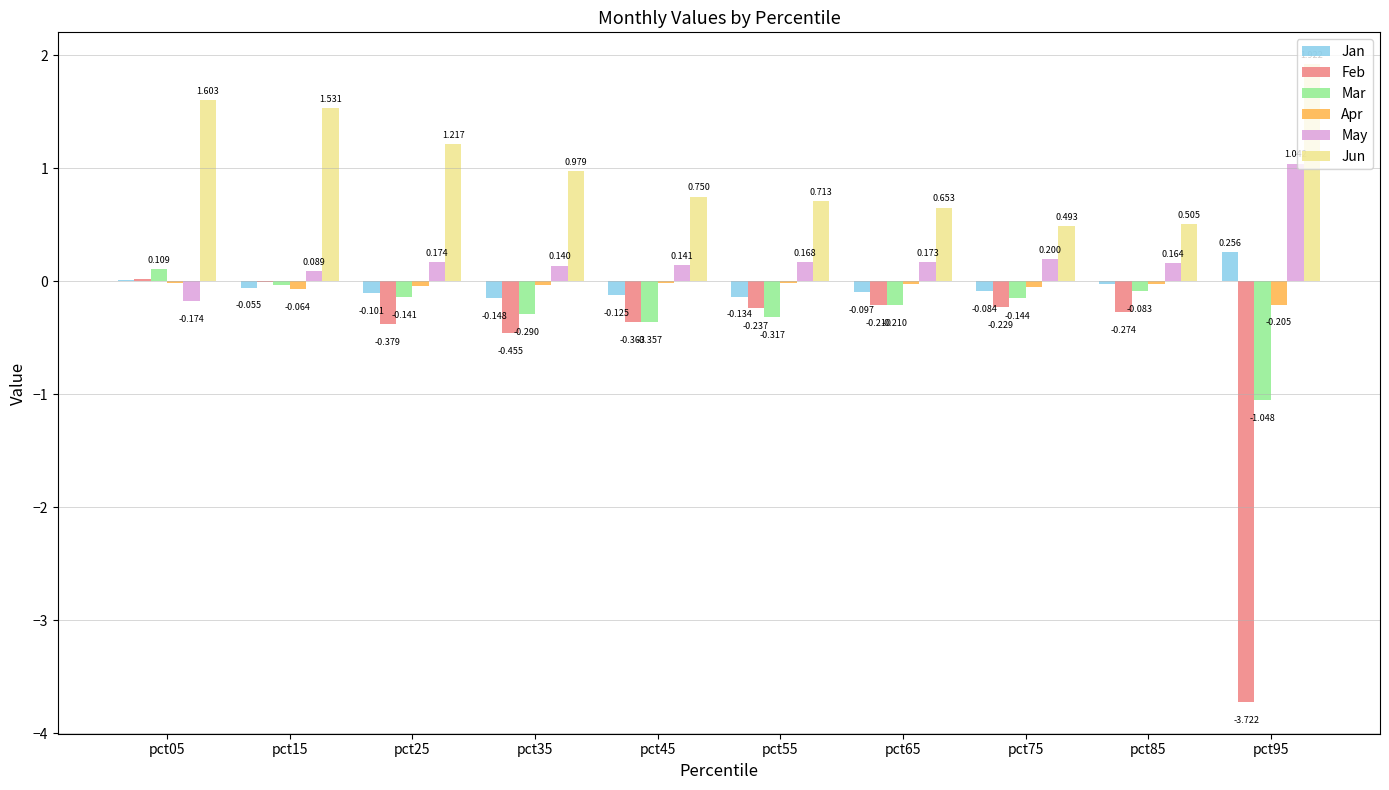

Where is Jun nearest to the value 1?

pct35